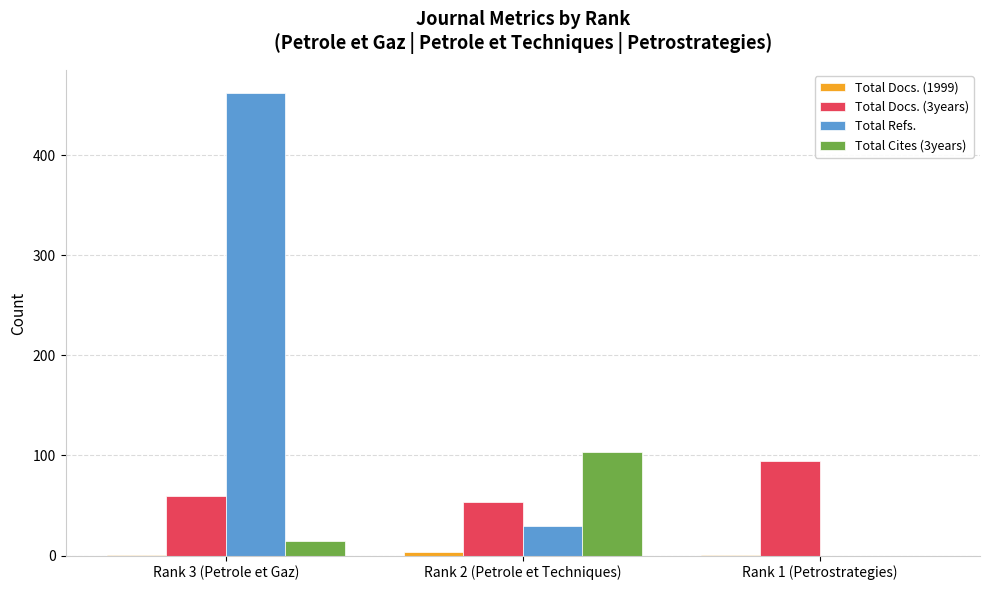

Between Rank 3 (Petrole et Gaz) and Rank 1 (Petrostrategies), which series saw the biggest shift?

Total Refs.